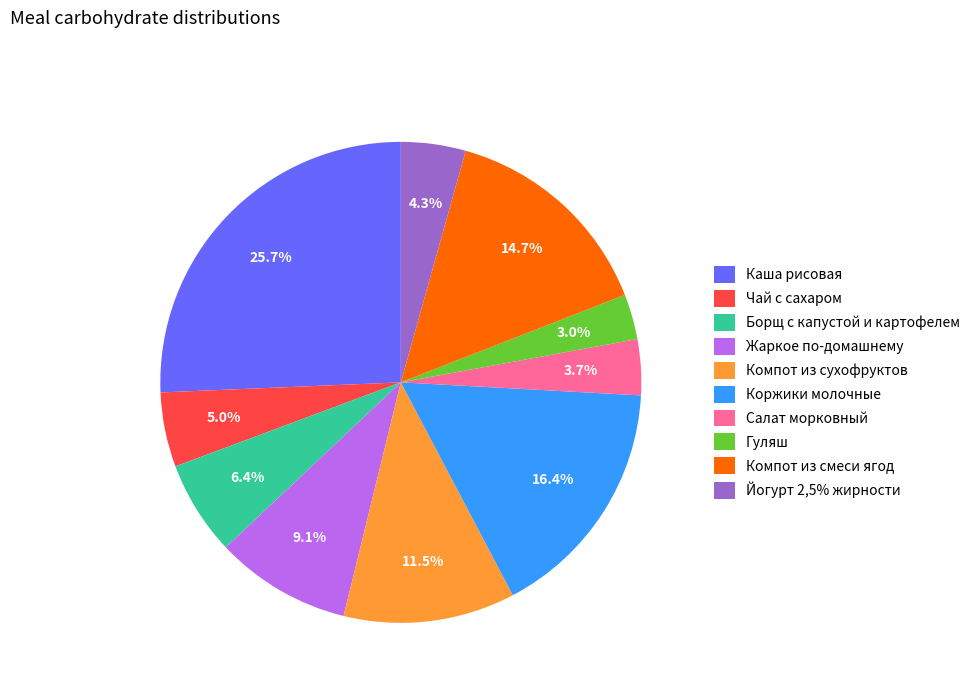

To the nearest percent, what is the difference between the Компот из сухофруктов and Йогурт 2,5% жирности slice percentages?

7%